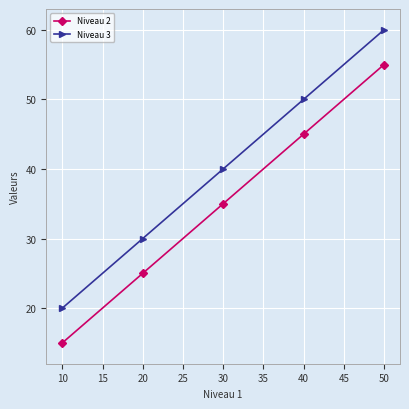

Is it true that Niveau 2 equals 45 at 40?

True